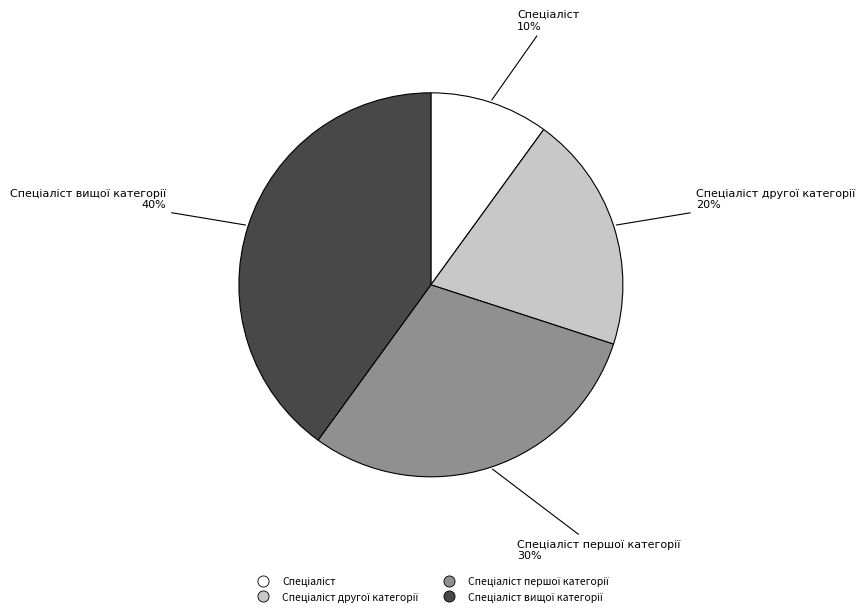

Does any single category account for the majority?

No